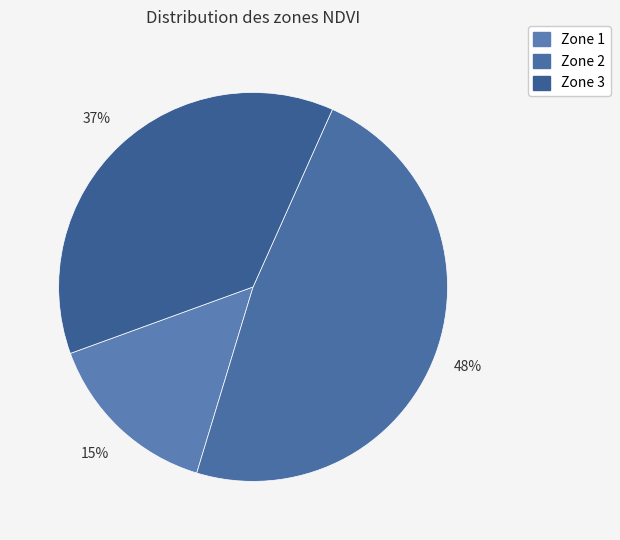

How many slices are in this pie chart?

3